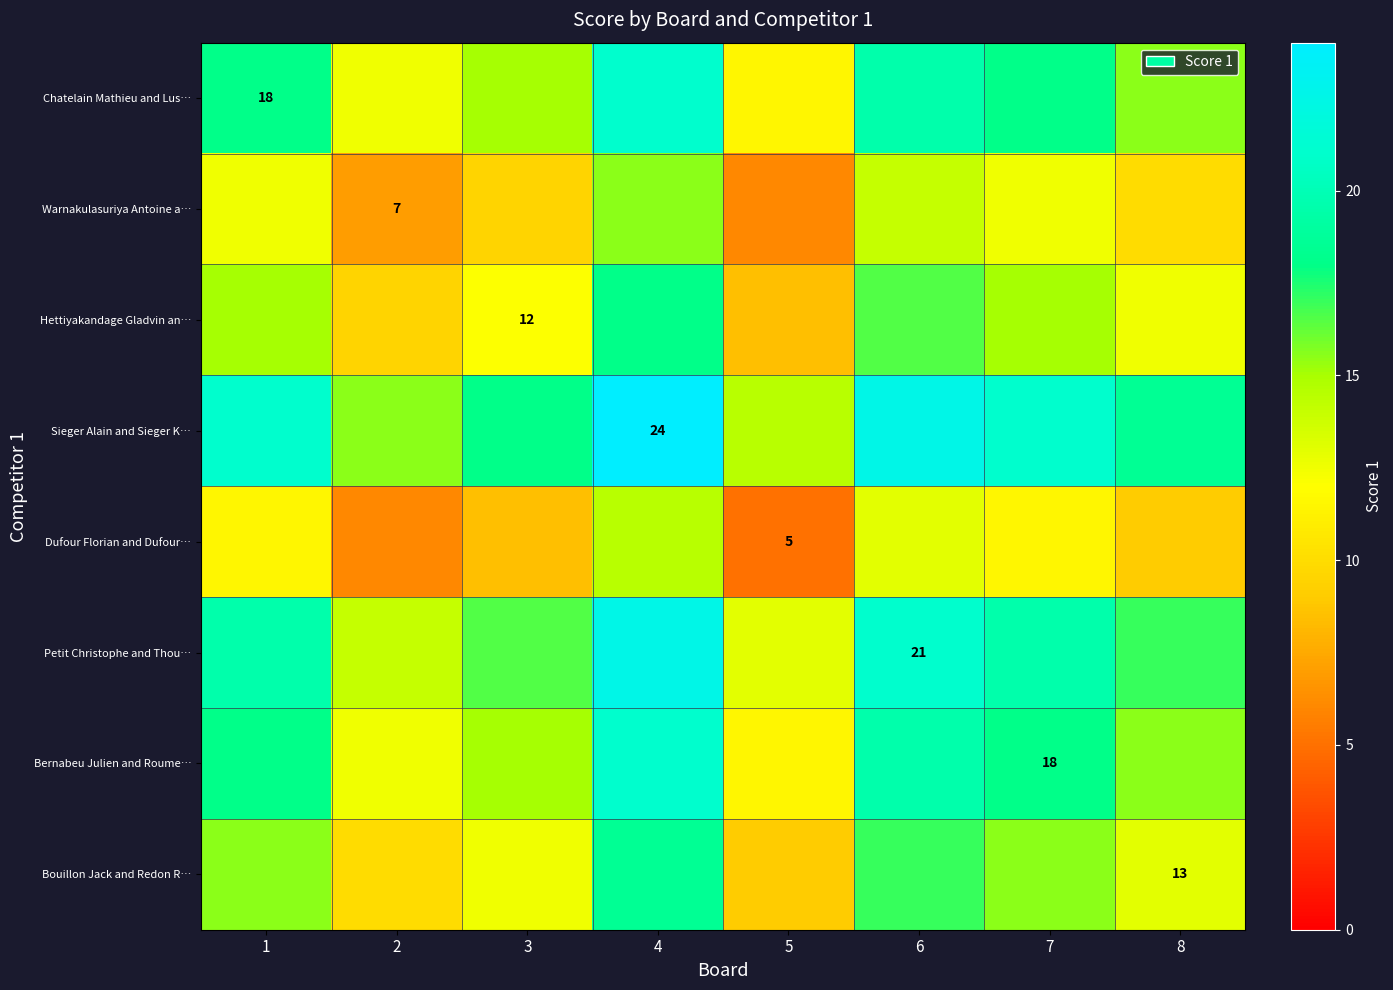

At which category is the sum across all series the highest?

4